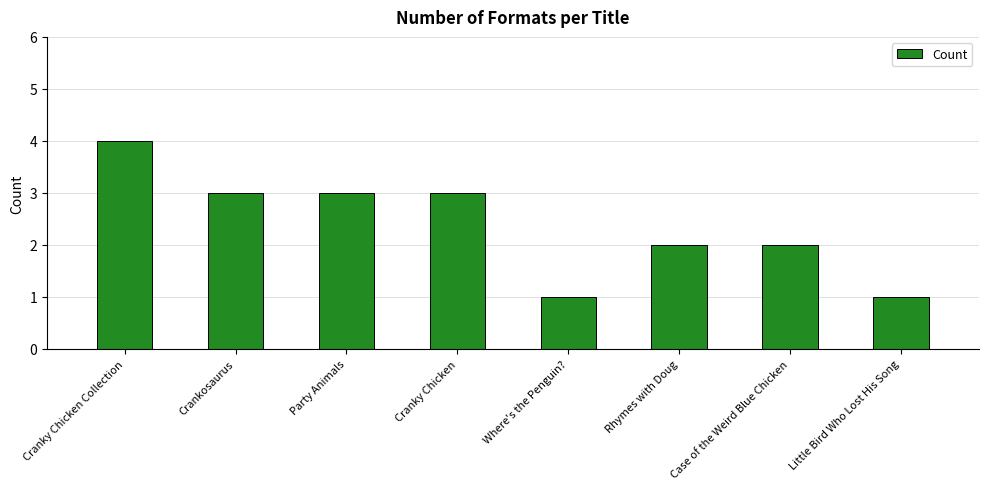

How many series are shown in this chart?

1